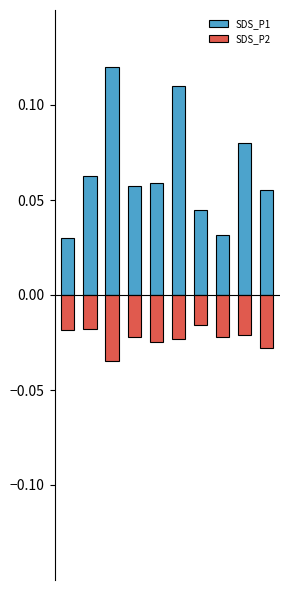

What is the sum of all SDS_P2 values?

-0.2